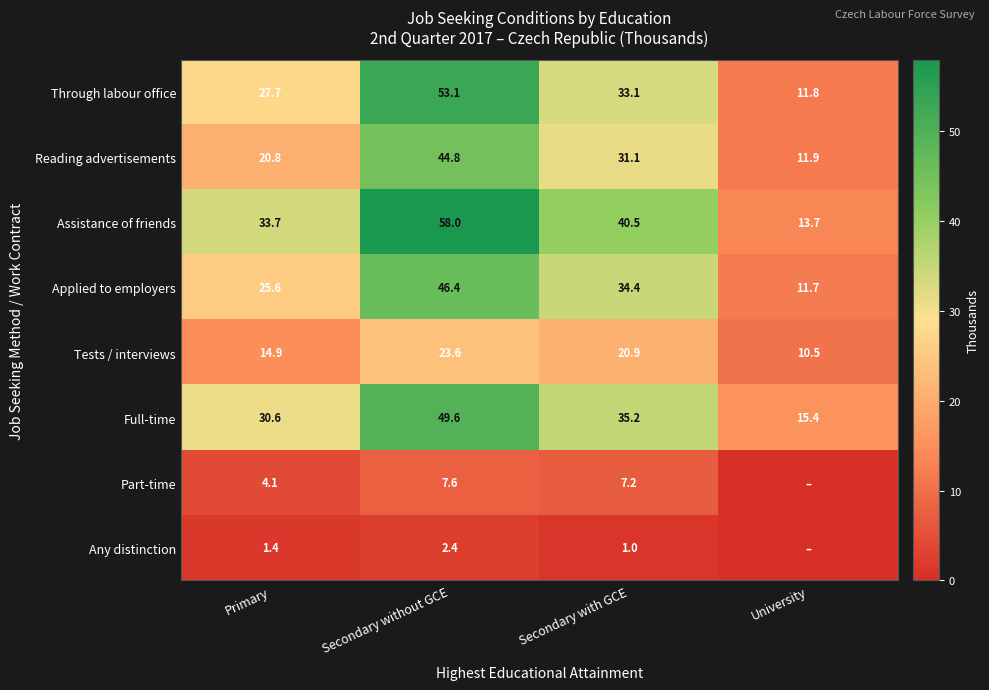

What is the difference between the Any distinction values at Secondary with GCE and Primary?

0.4